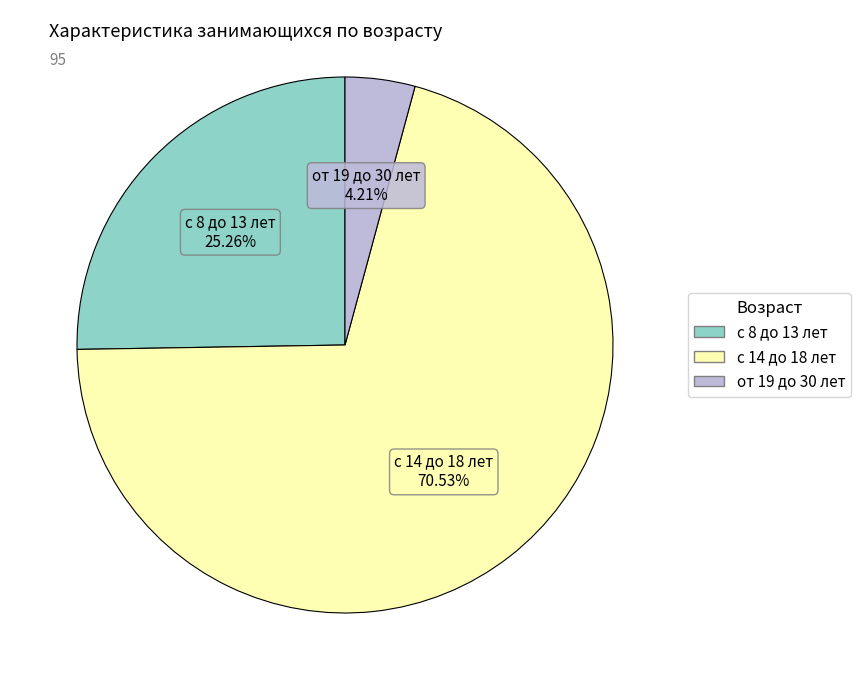

Which has a higher value, с 8 до 13 лет or от 19 до 30 лет?

с 8 до 13 лет